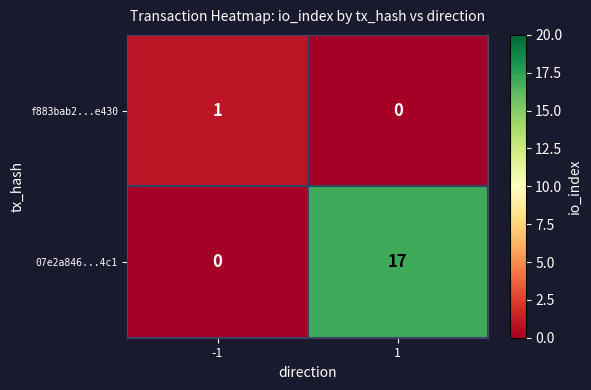

At how many categories does at least one series exceed 9?

1